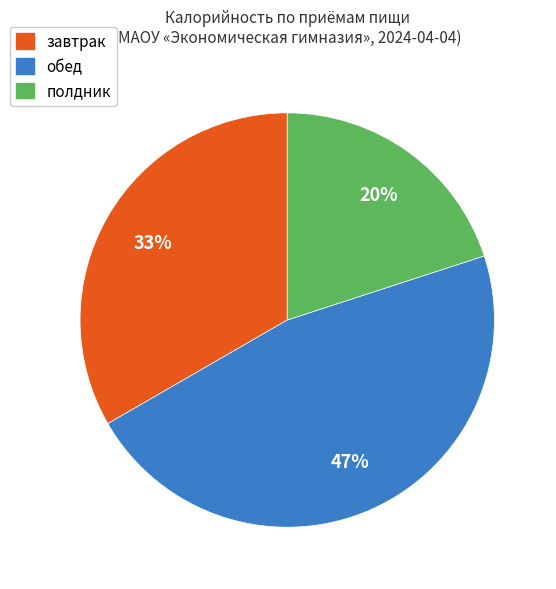

Is there any slice that represents more than half of the pie?

No